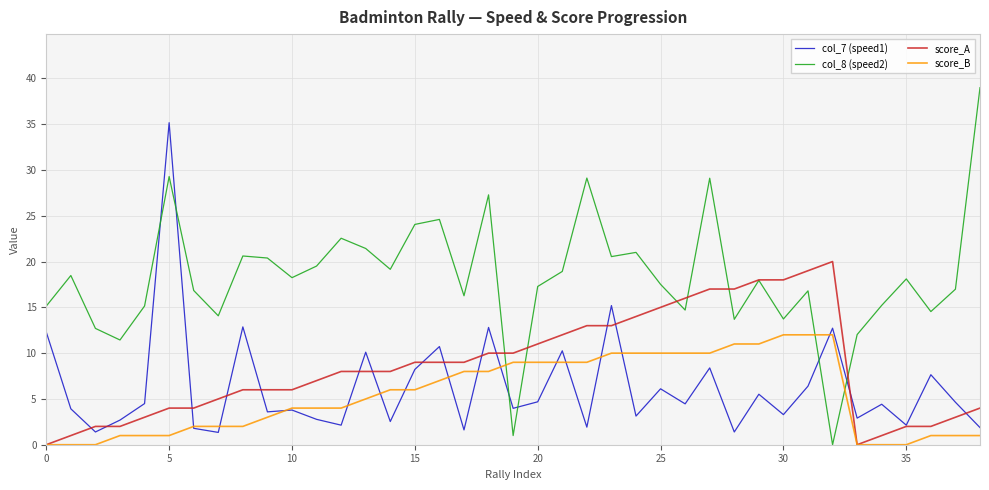

Which series has the widest spread of values?

col_8 (speed2)